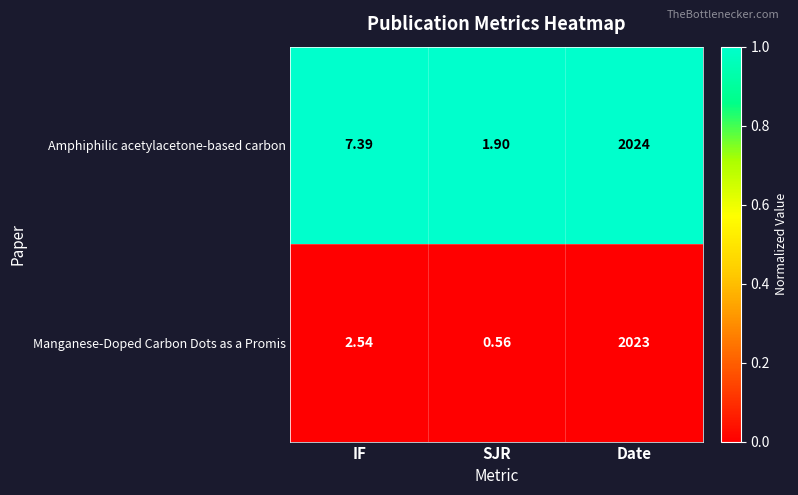

Rank the series by their average value, from highest to lowest.

Amphiphilic acetylacetone-based carbon, Manganese-Doped Carbon Dots as a Promis